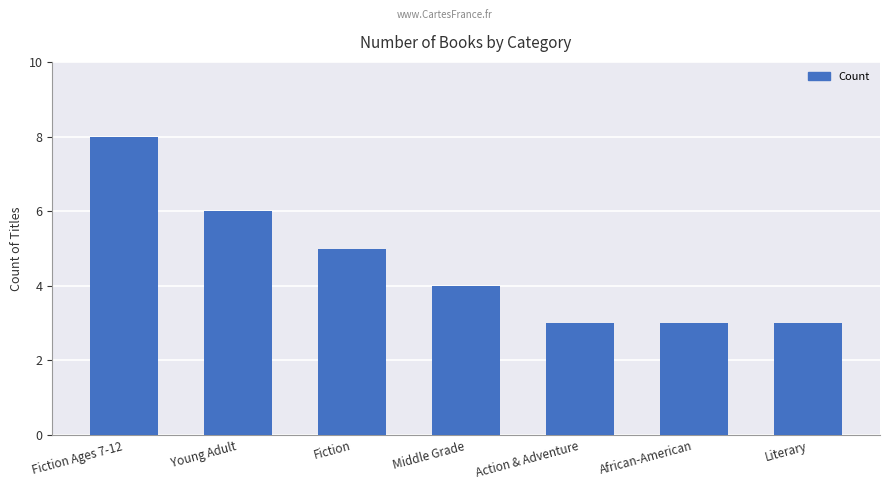

Reading left to right, list all the values displayed in this chart.

Fiction Ages 7-12=8	Young Adult=6	Fiction=5	Middle Grade=4	Action & Adventure=3	African-American=3	Literary=3